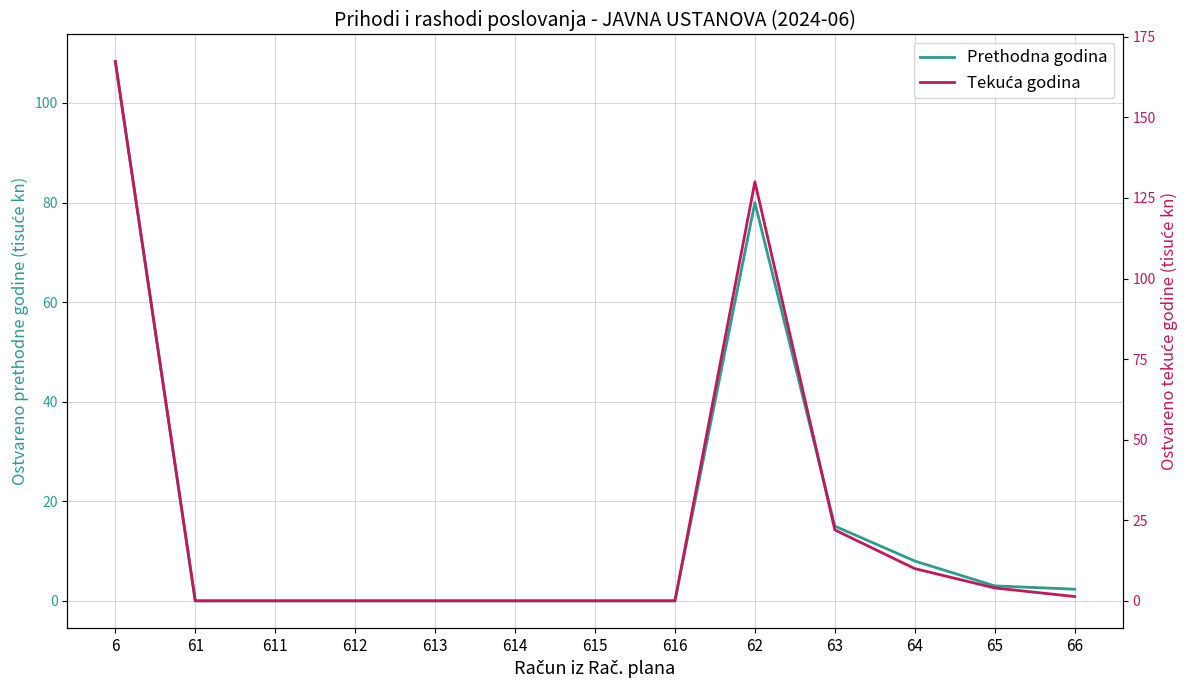

Reading left to right, transcribe all the data shown in this chart.

Prethodna godina: 108.3	0.0	0.0	0.0	0.0	0.0	0.0	0.0	80.0	15.0	8.0	3.0	2.3
Tekuća godina: 167.3	0.0	0.0	0.0	0.0	0.0	0.0	0.0	130.0	22.0	10.0	4.0	1.3